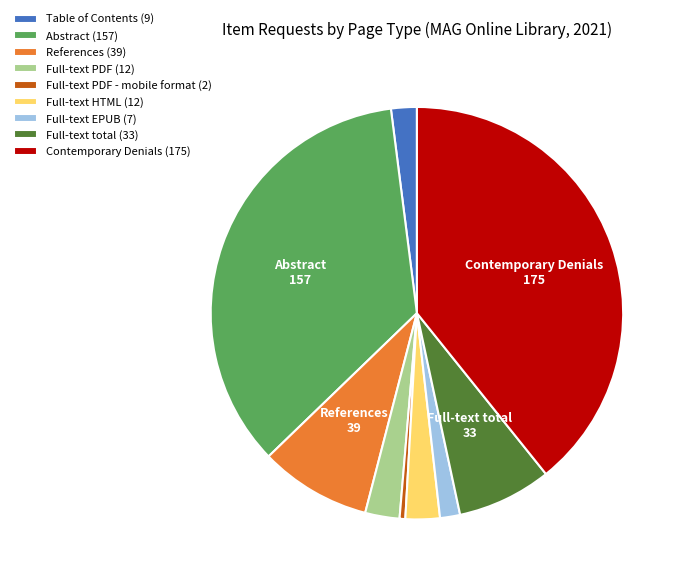

Does Table of Contents (9) represent more than half of the total?

No